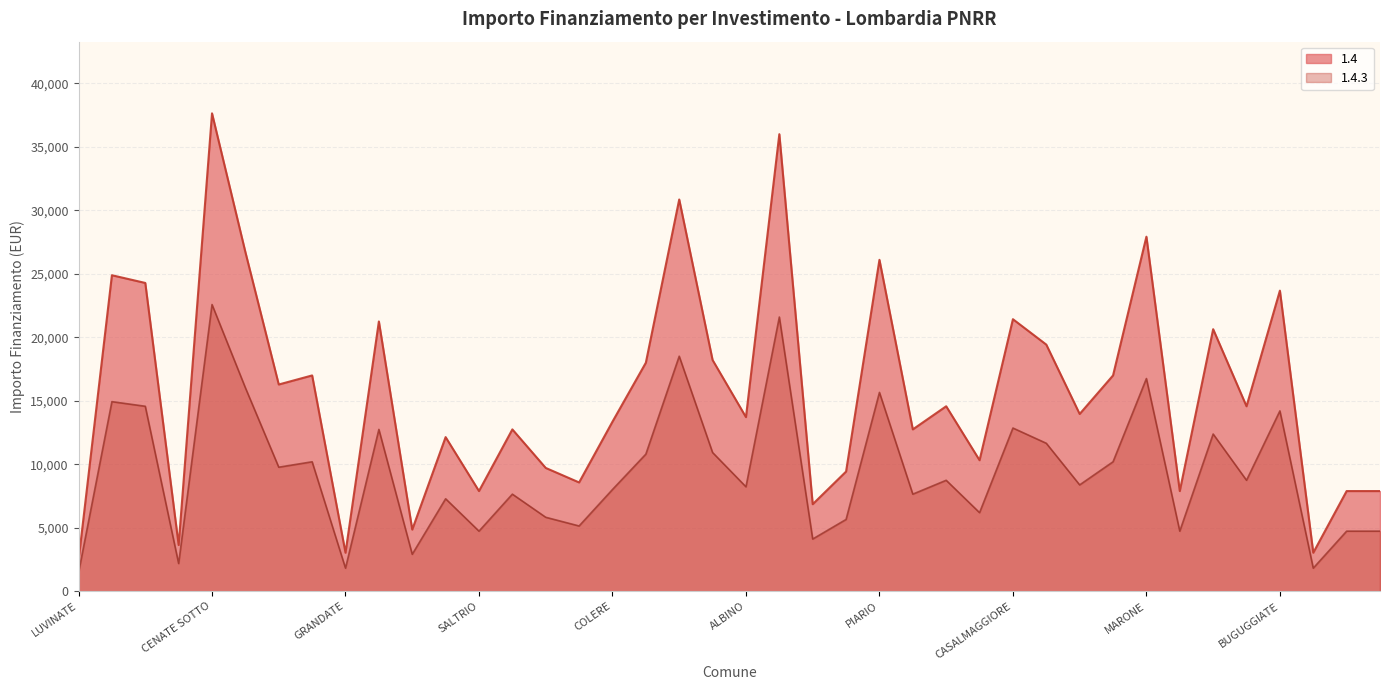

True or false: 1.4.3 and 1.4 cross at least once.

False